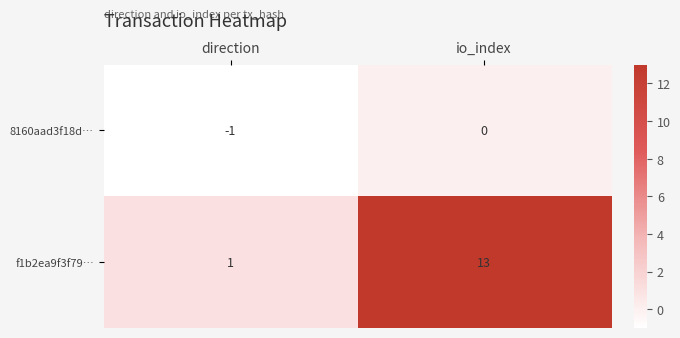

Where is f1b2ea9f3f79… nearest to the value 7?

direction